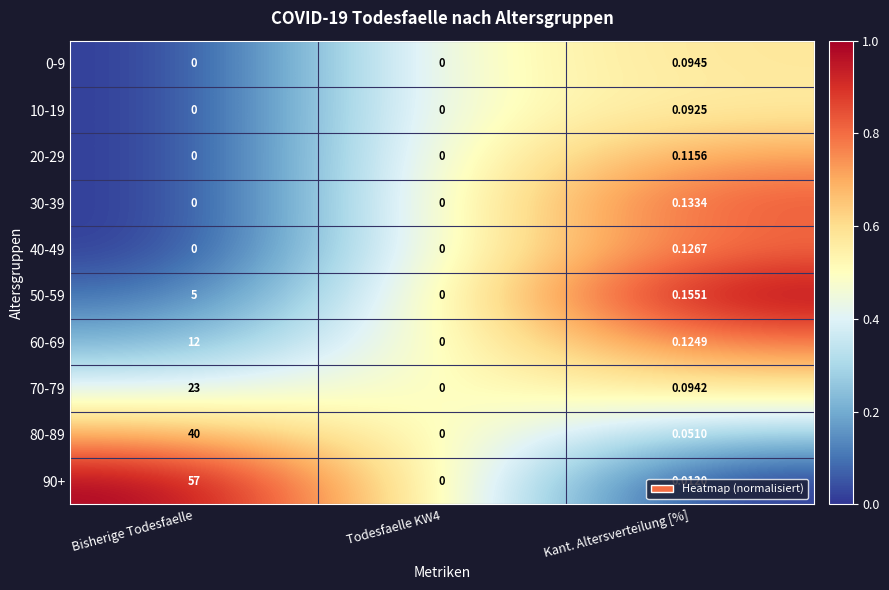

Where is 60-69 nearest to the value 6?

Kant. Altersverteilung [%]